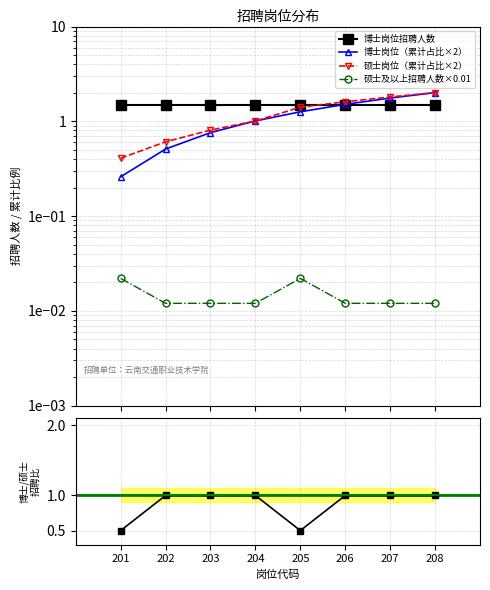

True or false: 博士/硕士比值 has a value of 0.3 at 208.

False